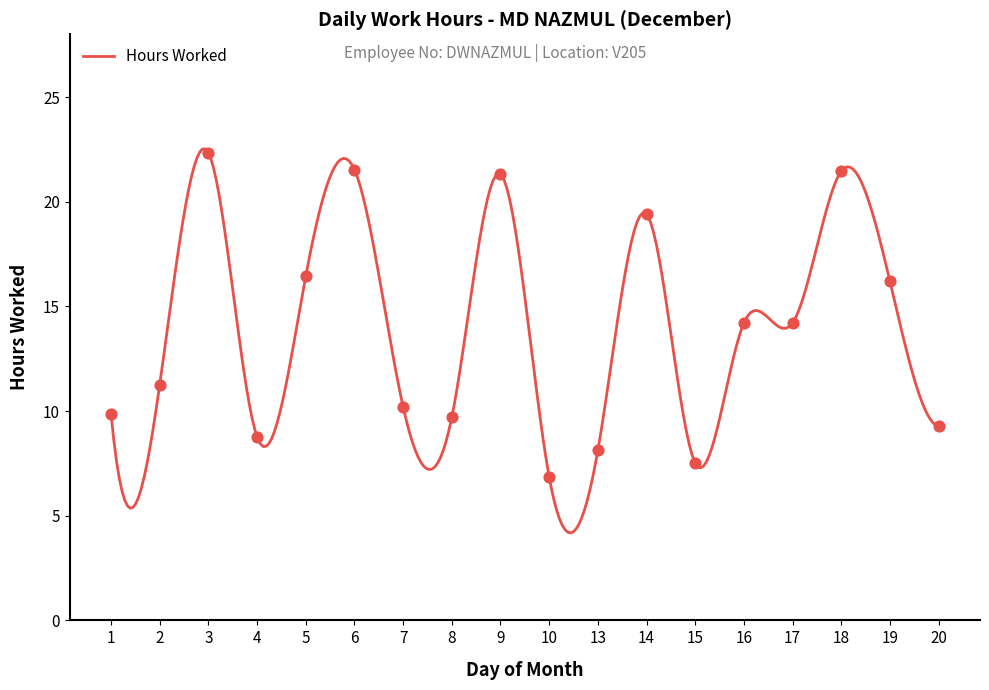

Which has a higher value, 17 or 2?

17